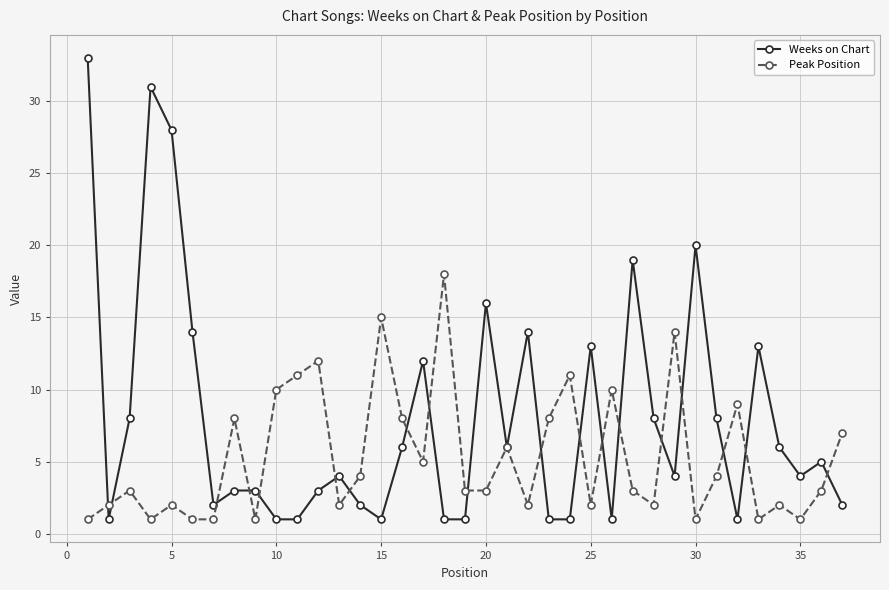

Which series has the largest range (max minus min)?

Weeks on Chart